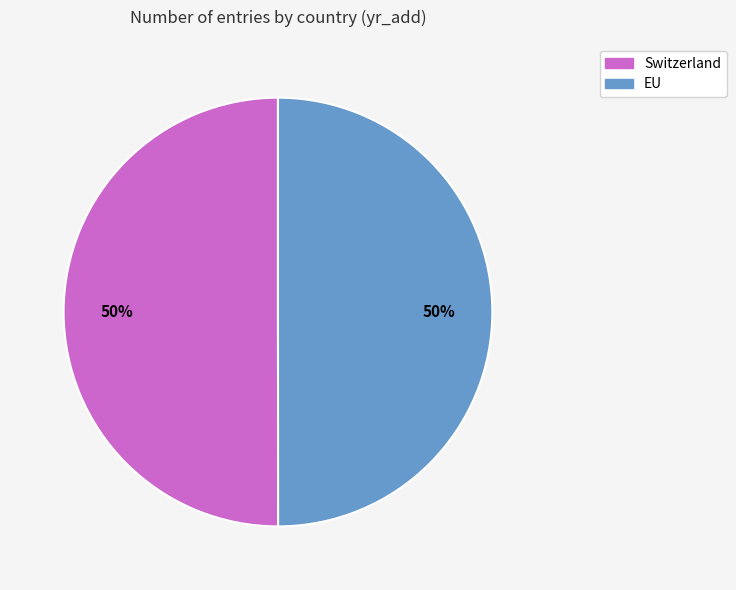

To the nearest percent, what is the average slice percentage?

50%